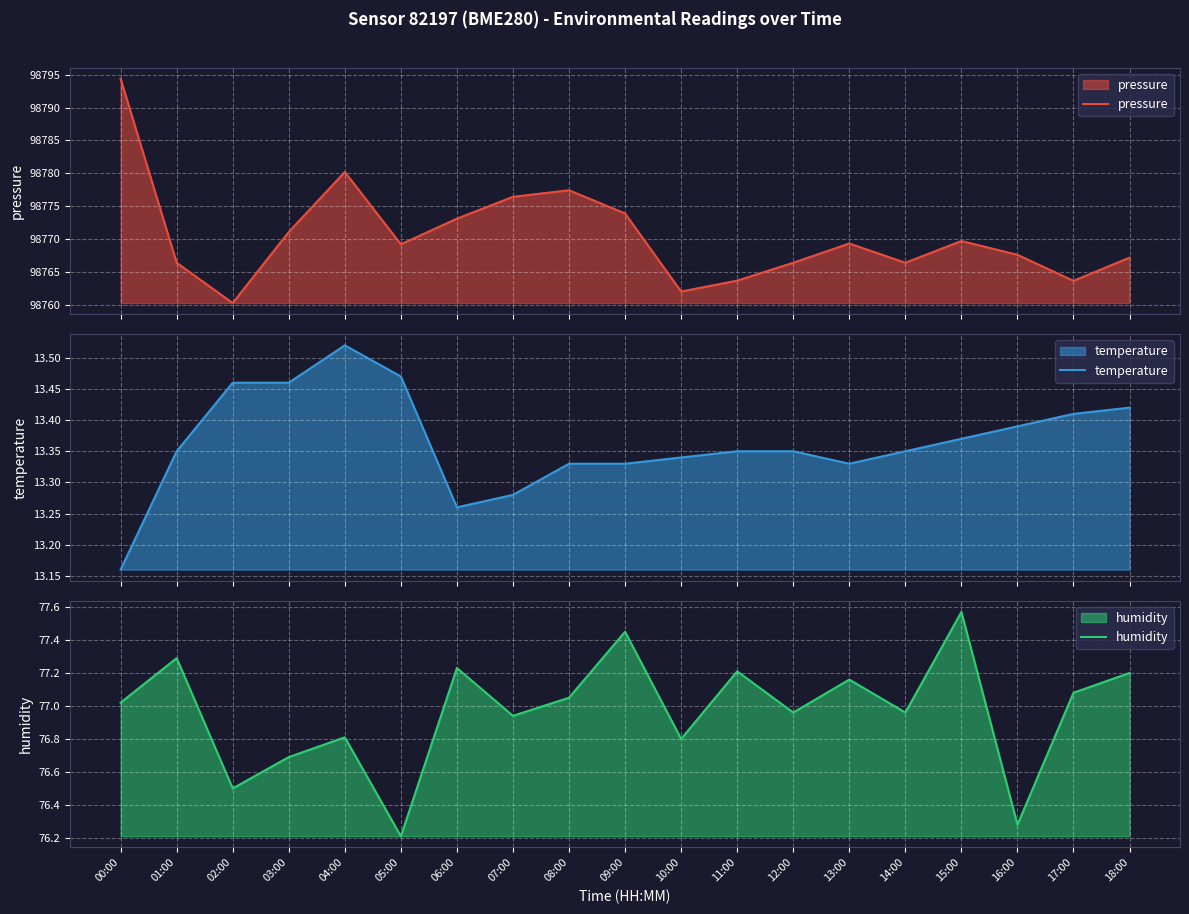

Where does the humidity series first go above 77?

00:00